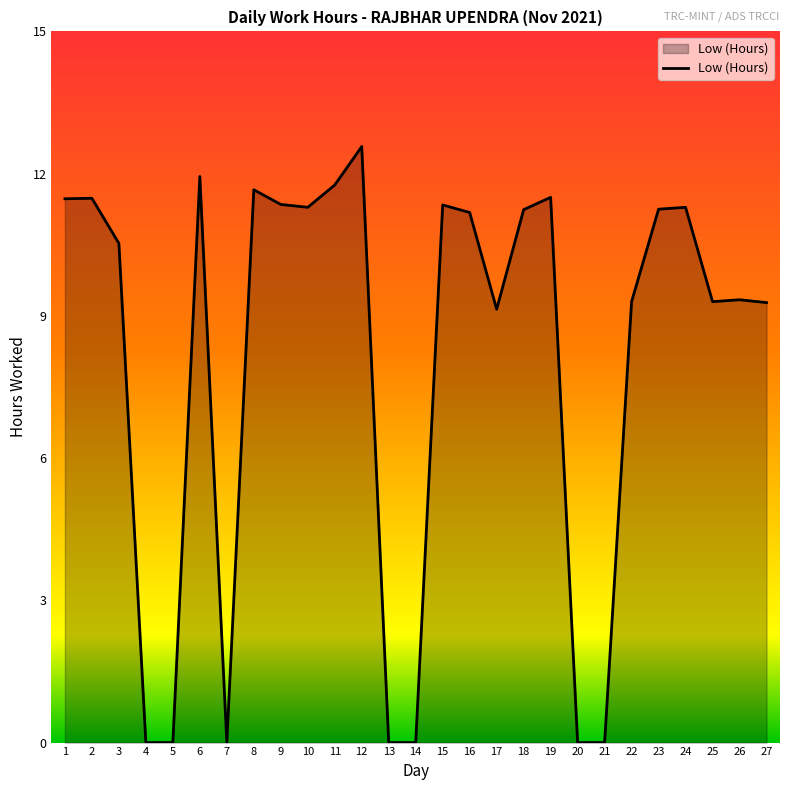

The value at 9 is 11.3. True or false?

True